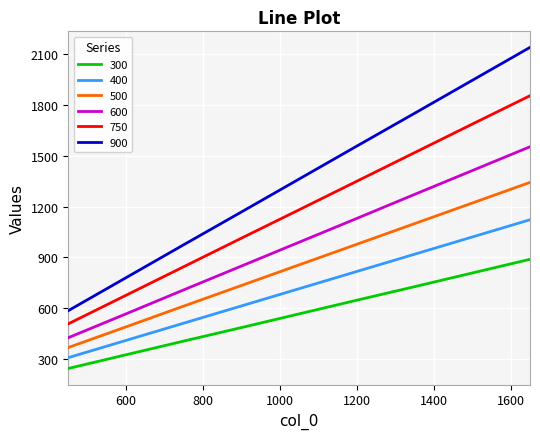

What is the sum of all 500 values?

7693